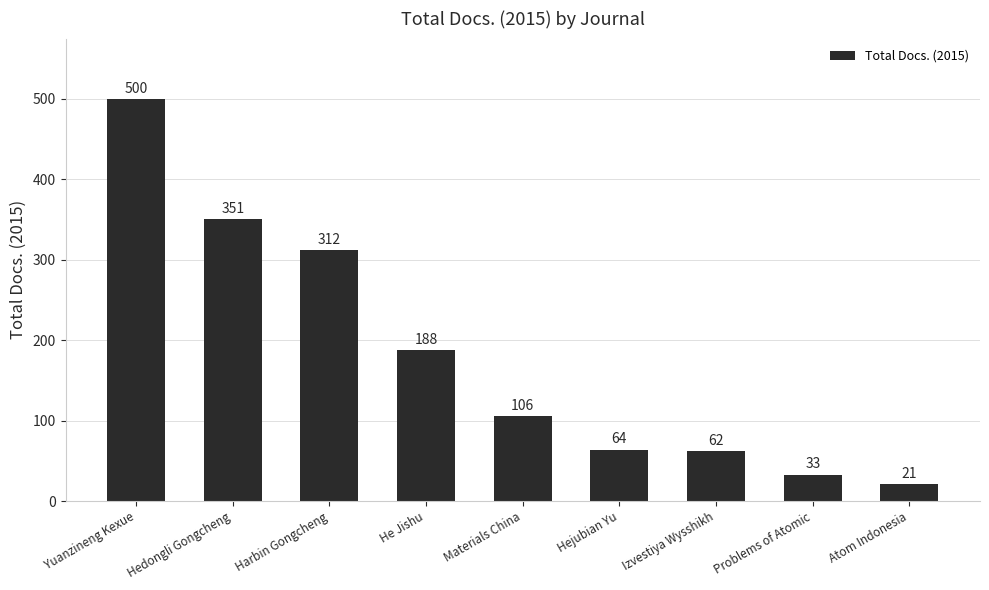

Reading left to right, extract all data points from this chart.

Yuanzineng Kexue=500	Hedongli Gongcheng=351	Harbin Gongcheng=312	He Jishu=188	Materials China=106	Hejubian Yu=64	Izvestiya Wysshikh=62	Problems of Atomic=33	Atom Indonesia=21